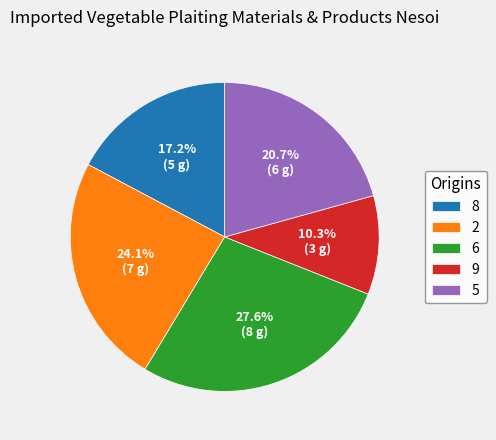

Do 6 and 2 together represent more than half of the pie?

Yes